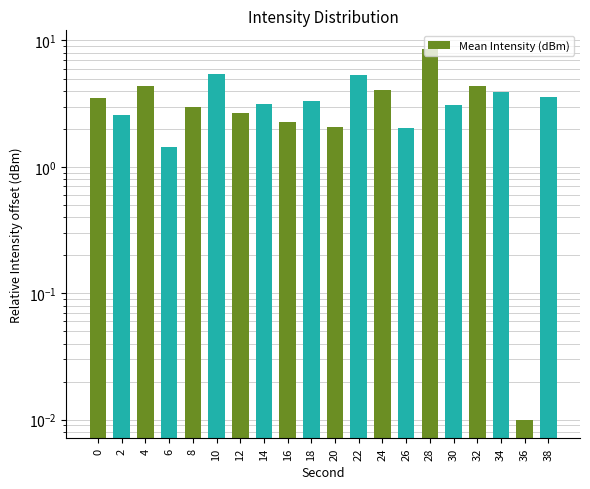

At which category does the chart reach its peak across all series?

28